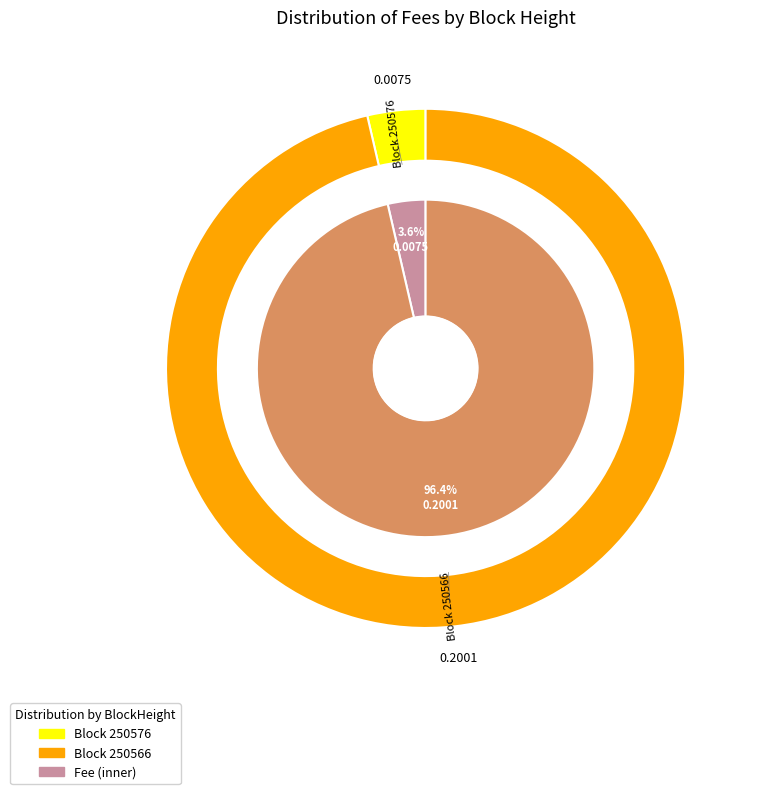

What is the smallest slice in the pie chart?

250576